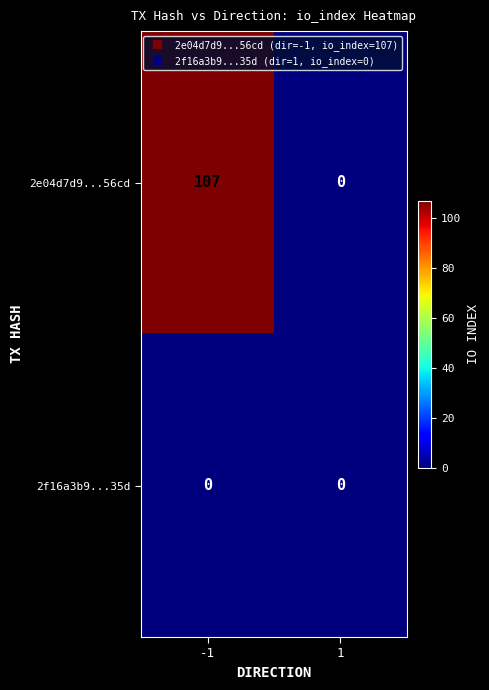

Reading left to right, list all the values displayed in this chart.

2e04d7d9...56cd: -1=107	1=0
2f16a3b9...35d: -1=0	1=0